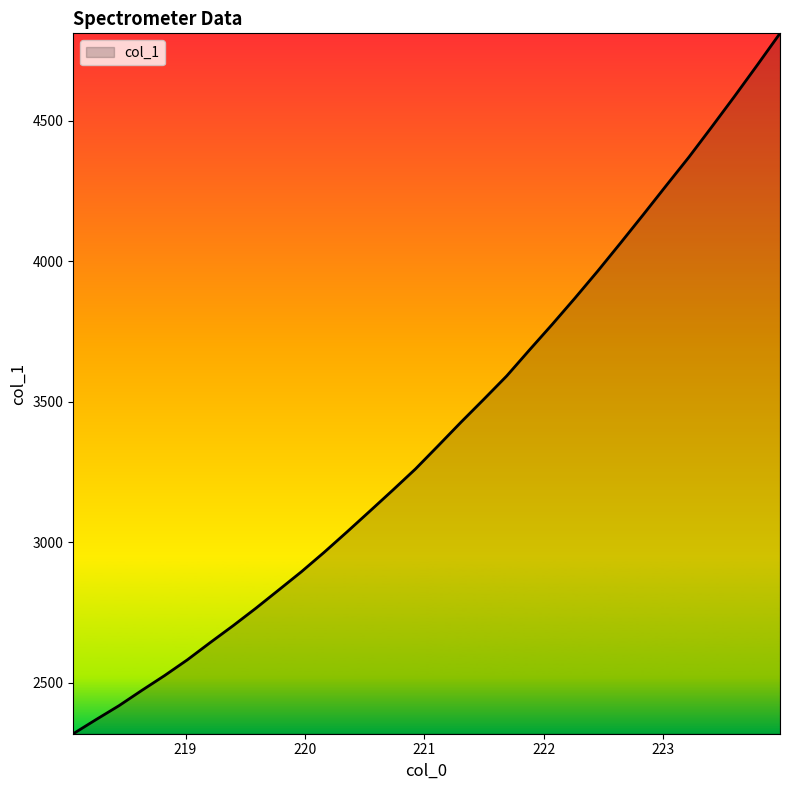

What is the smallest value displayed?

2318.4